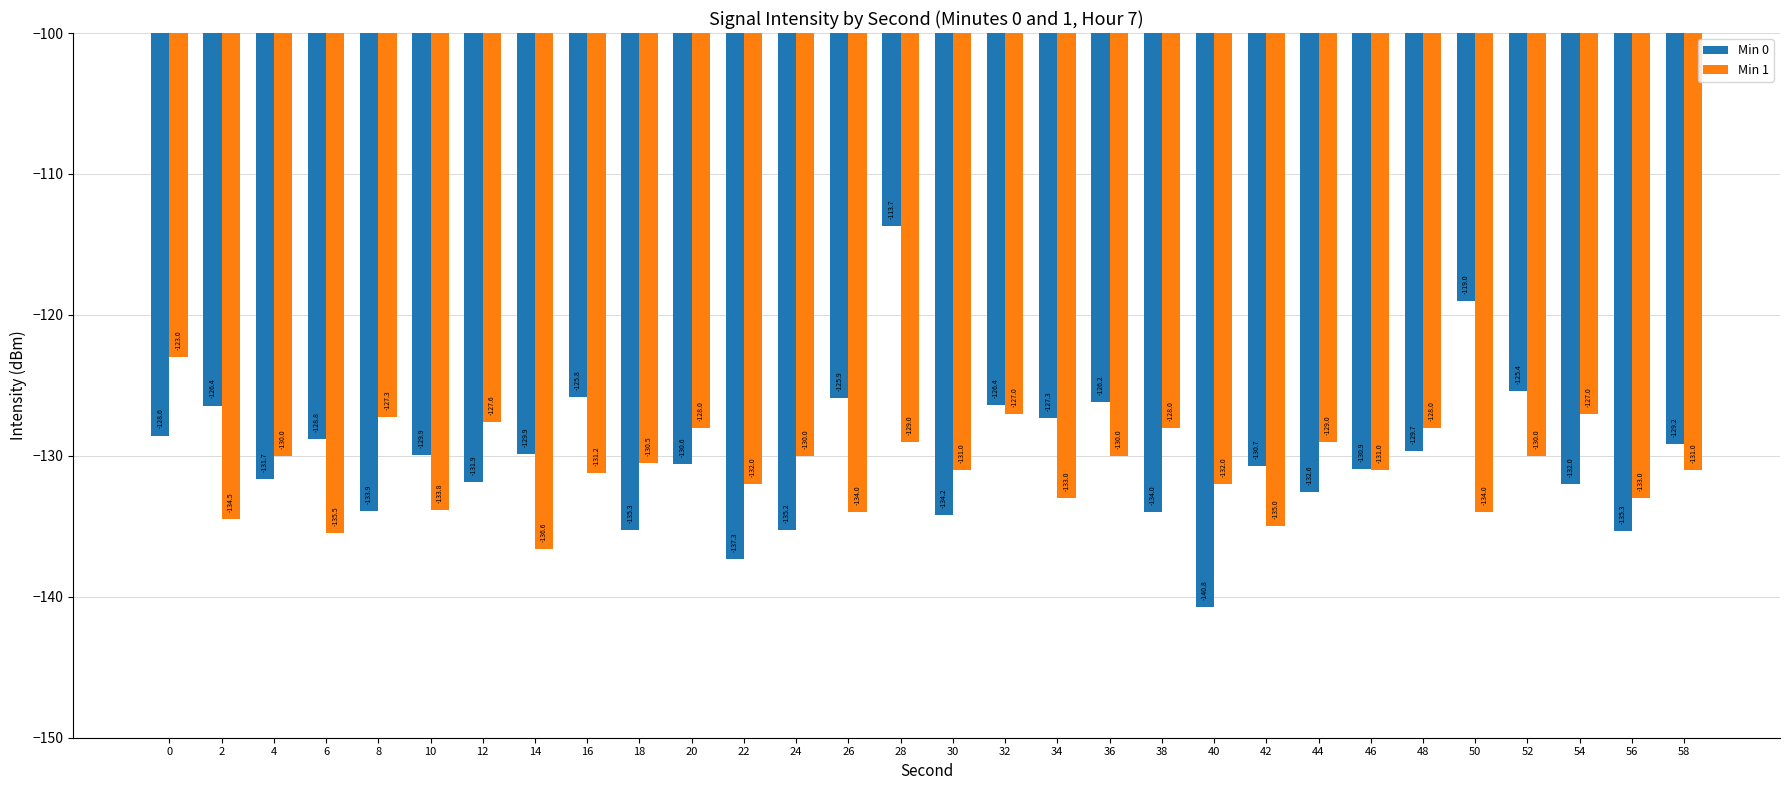

Is it true that Min 0 equals -129.9 at 10?

True